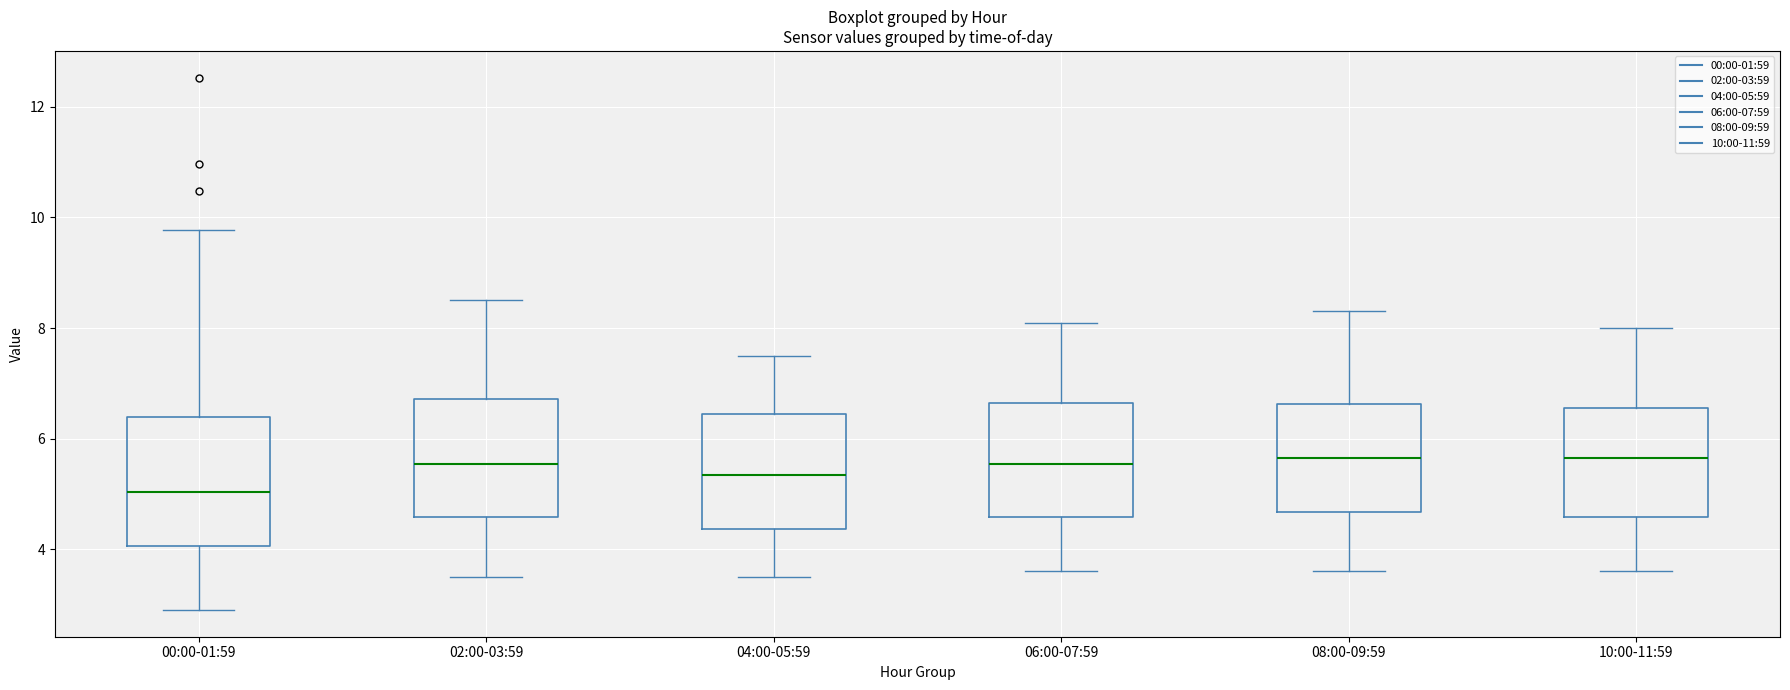

Which box's median line is the lowest?

00:00-01:59